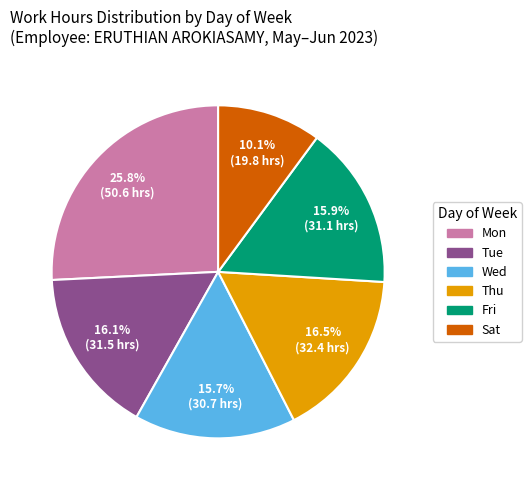

Is there any slice that represents more than half of the pie?

No